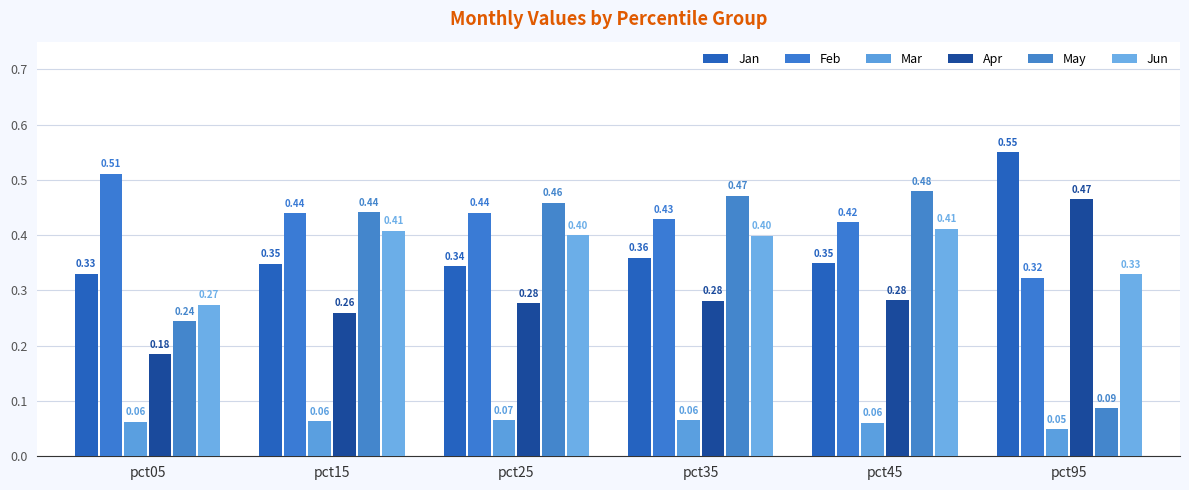

What are all the series names shown in the legend?

Jan, Feb, Mar, Apr, May, Jun